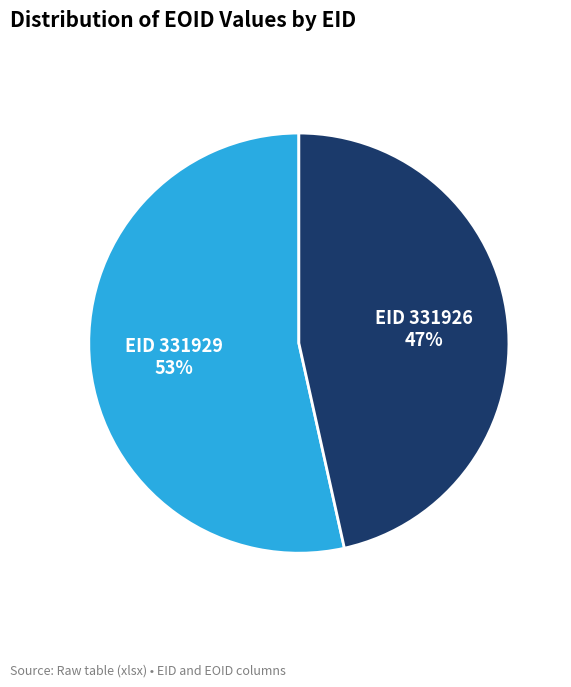

Does any single category account for the majority?

Yes